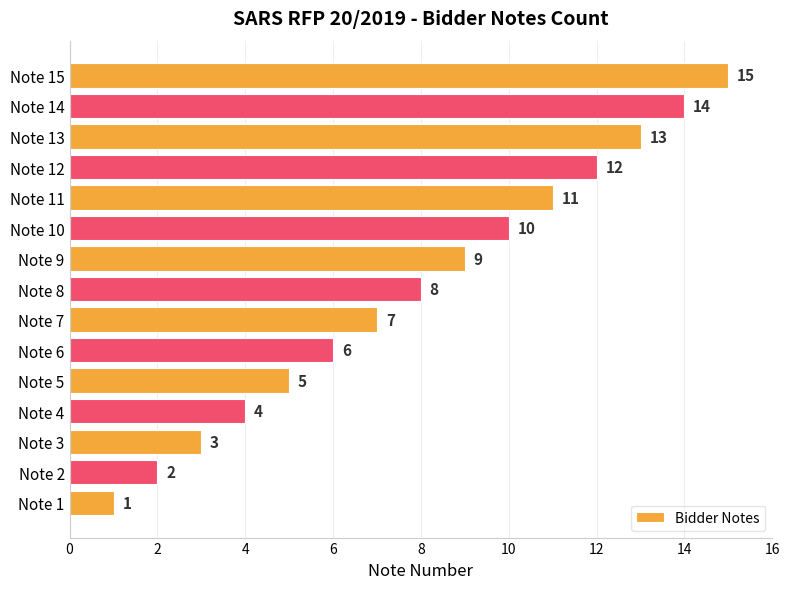

What is the change in value from Note 3 to Note 15?

+12